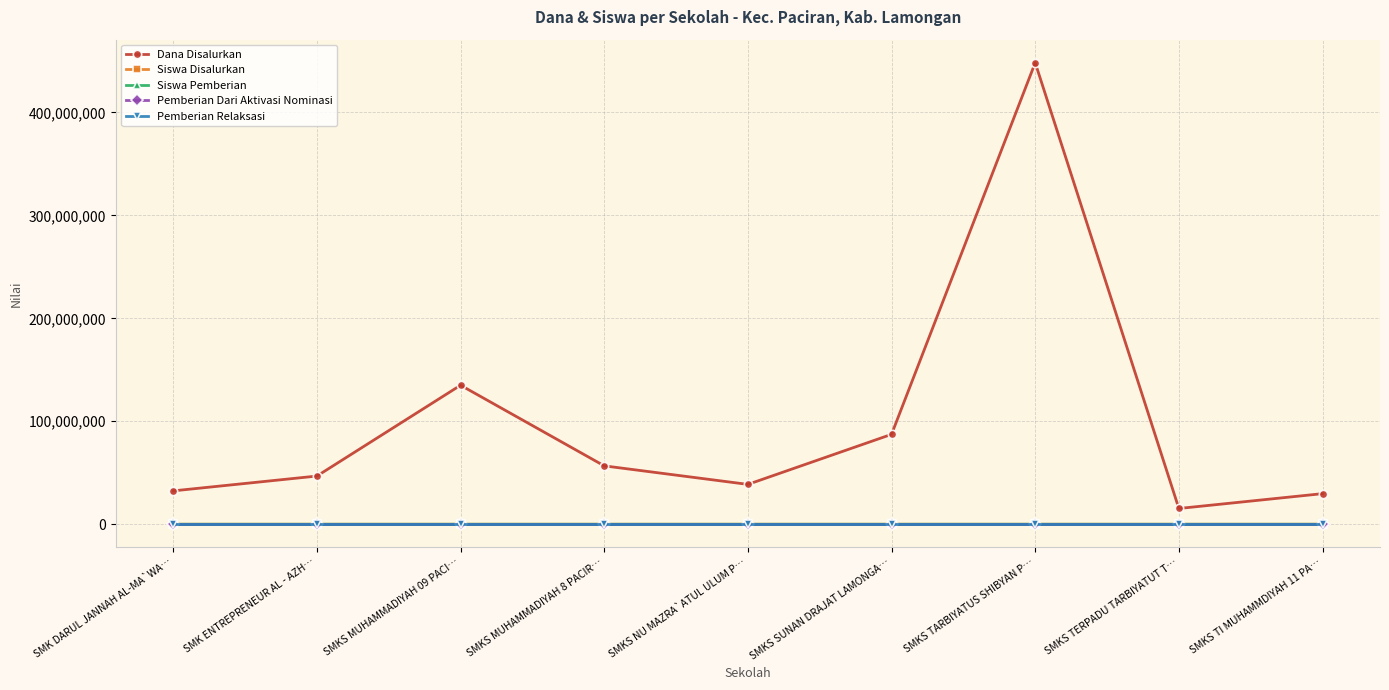

True or false: Siswa Pemberian has a value of 34 at SMKS SUNAN DRAJAT LAMONGA….

False